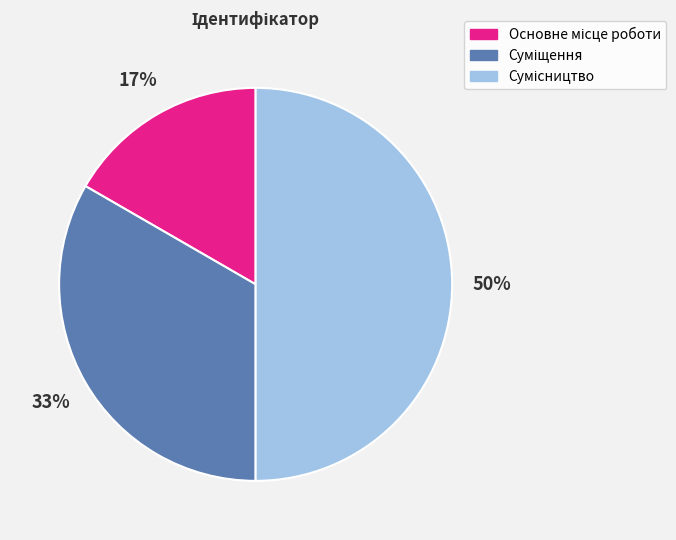

Count the number of slices in the pie.

3